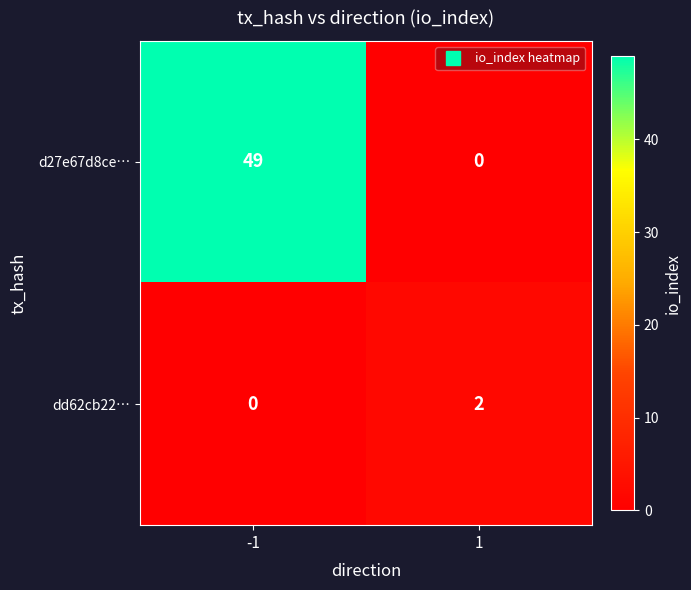

Rank the series by their average value, from highest to lowest.

d27e67d8ce…, dd62cb22…